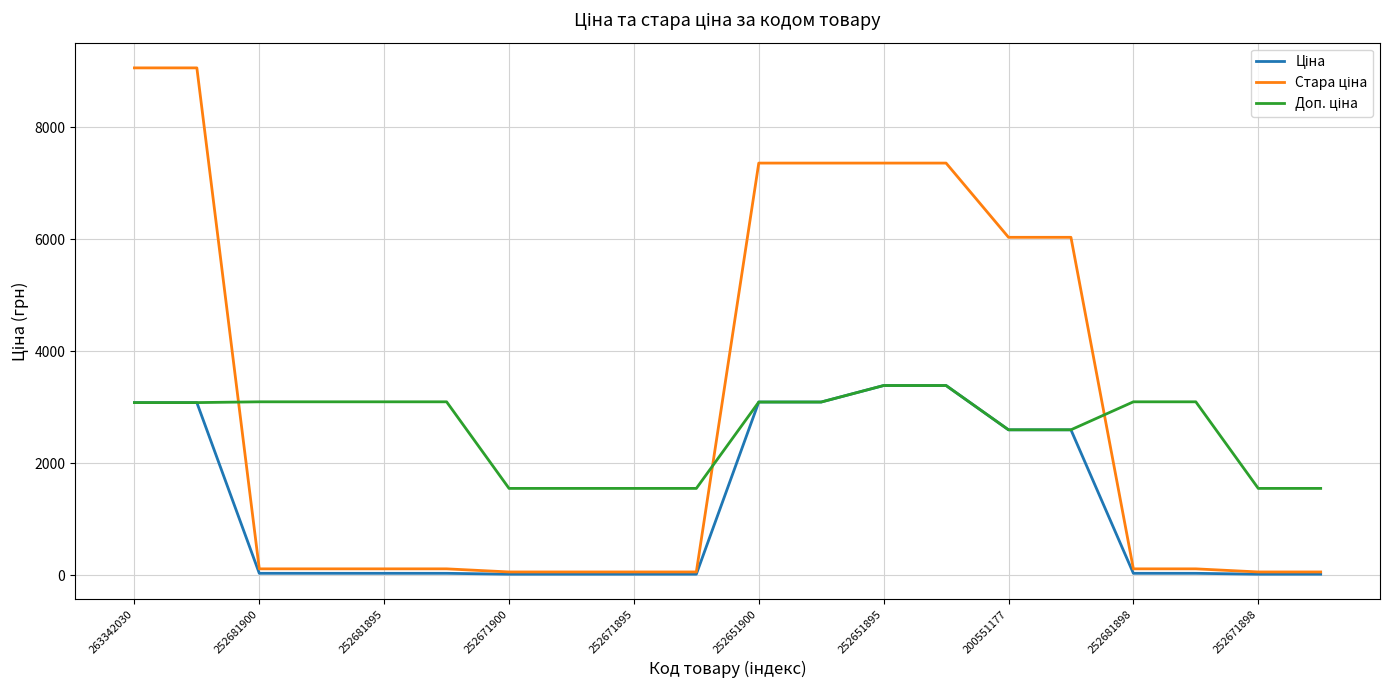

What is the greatest value displayed?

9060.9